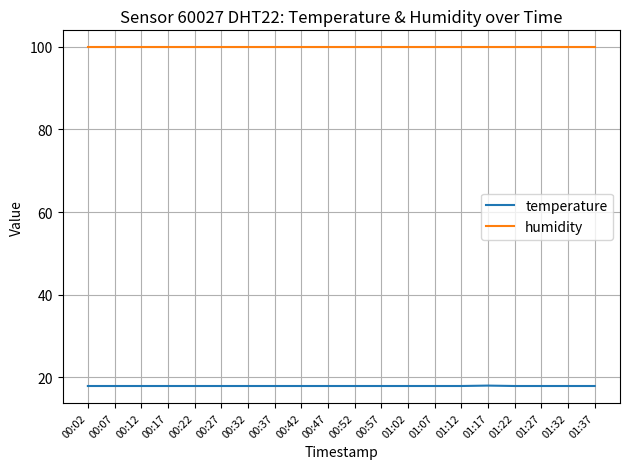

What is the greatest value displayed?

99.9